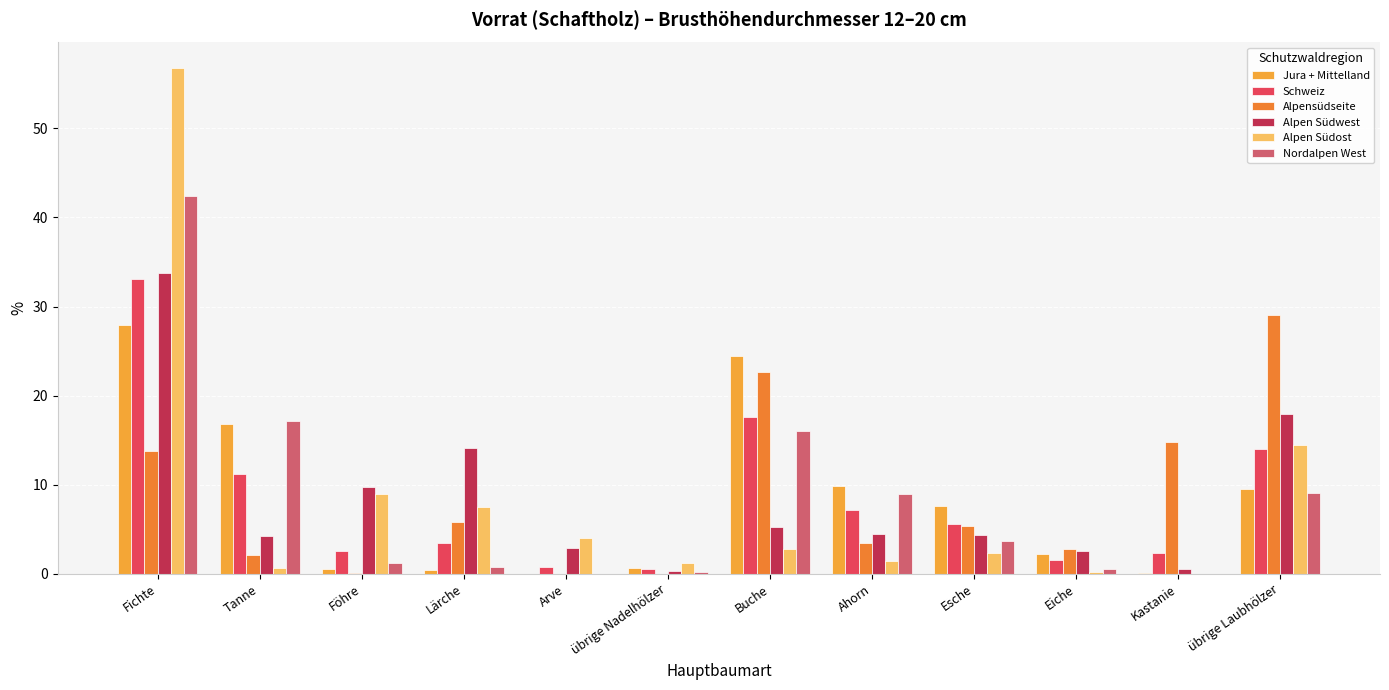

The Alpensüdseite series shows 2.1 at Tanne. True or false?

True